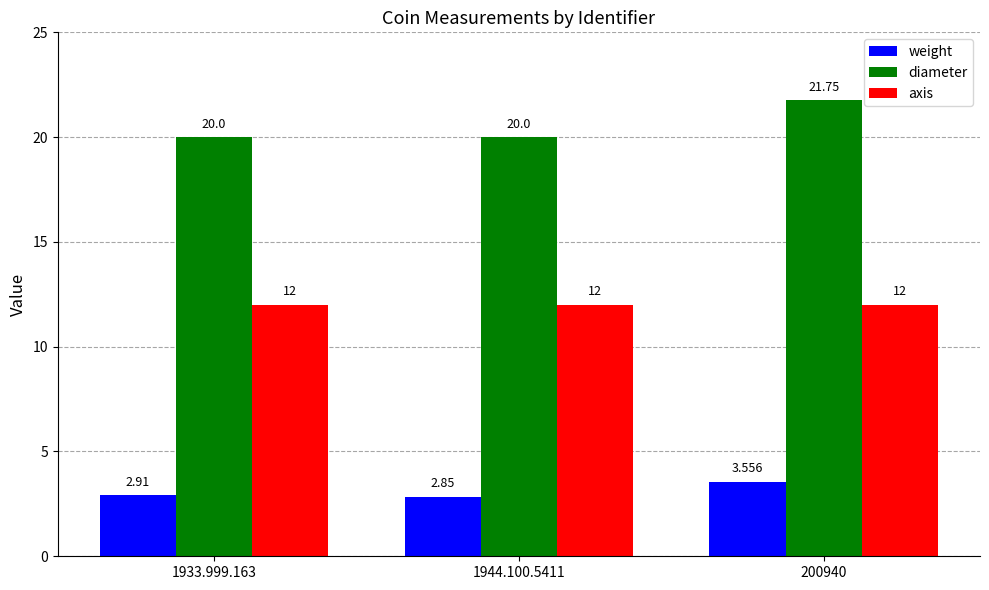

Which series changed the most between 1944.100.5411 and 200940?

diameter